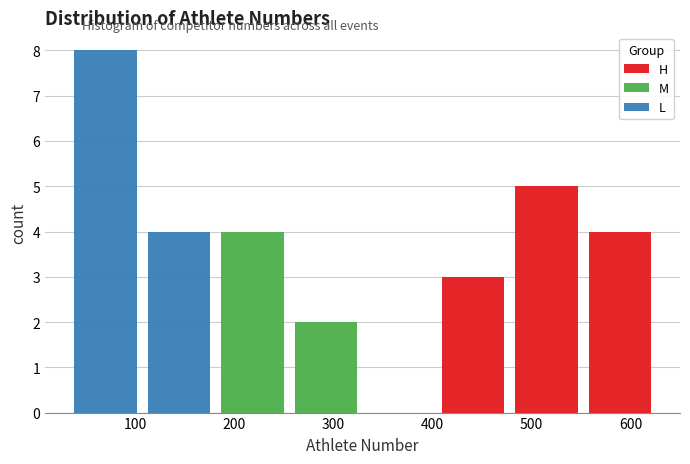

Reading left to right, transcribe this chart: for each stacked bar, give the range it covers on the x-axis and its total height. Neither the bar edges nor the heights are printed on the chart, so give them approximately, as read against the axes.

30 to 110: 8
110 to 180: 4
180 to 260: 4
260 to 330: 2
330 to 400: 0
400 to 480: 3
480 to 550: 5
550 to 630: 4